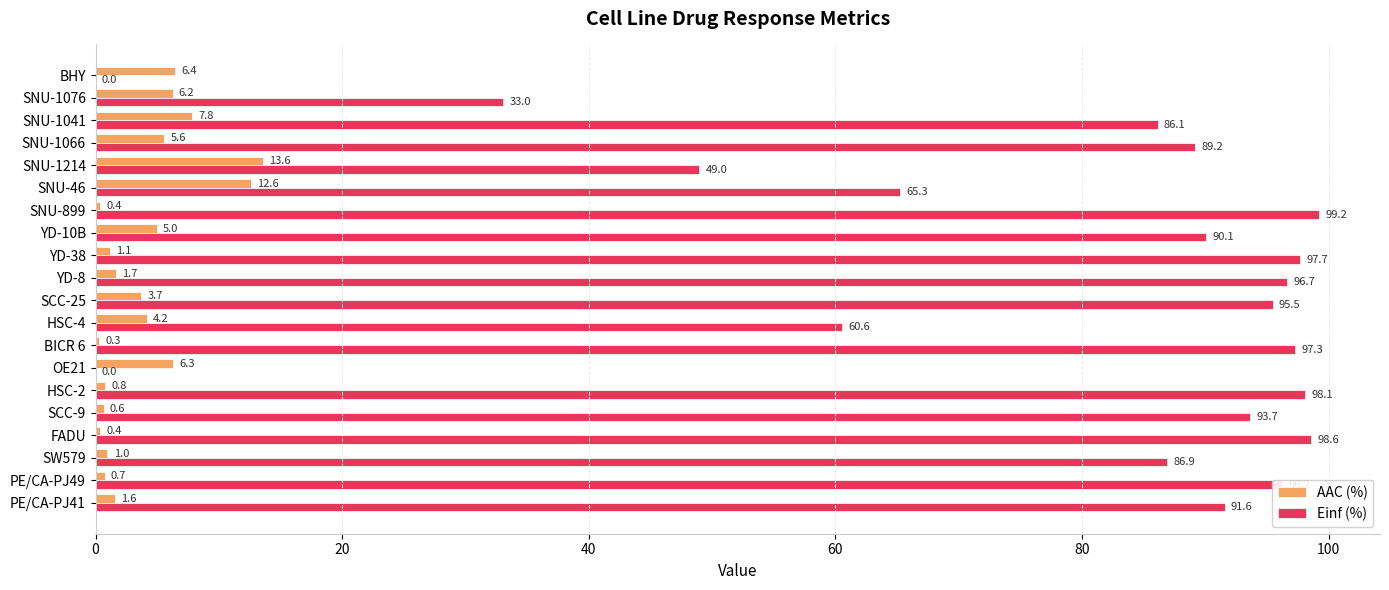

The value of AAC (%) at HSC-4 is 4.2. True or false?

True